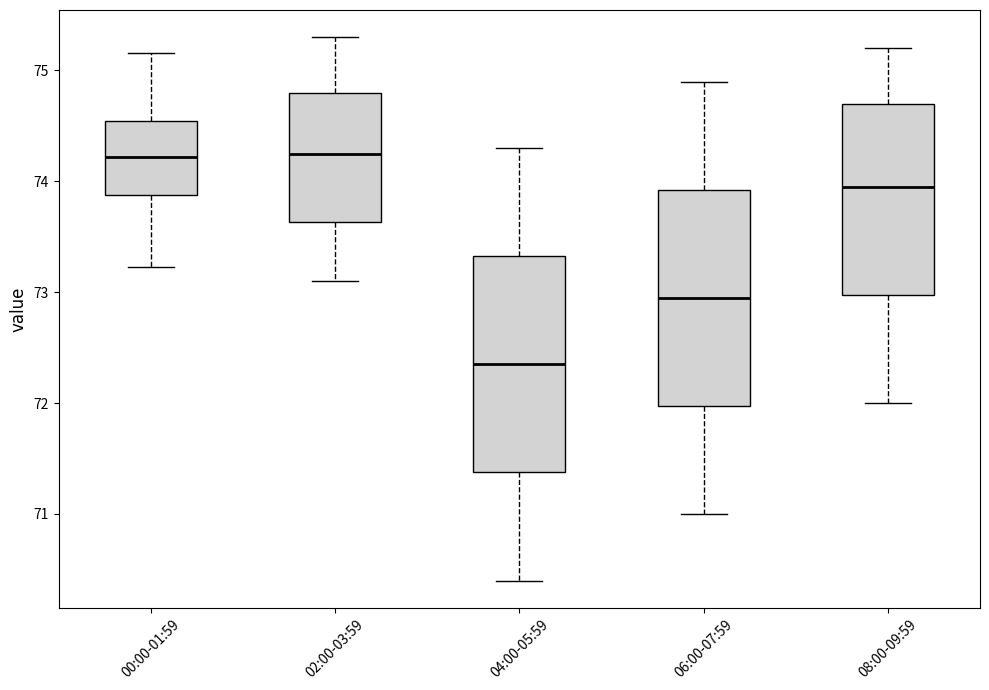

Where does the upper whisker of the box for 02:00-03:59 end on the y-axis? The values are not printed on the chart, so give them approximately, as read against the axis.

75.3